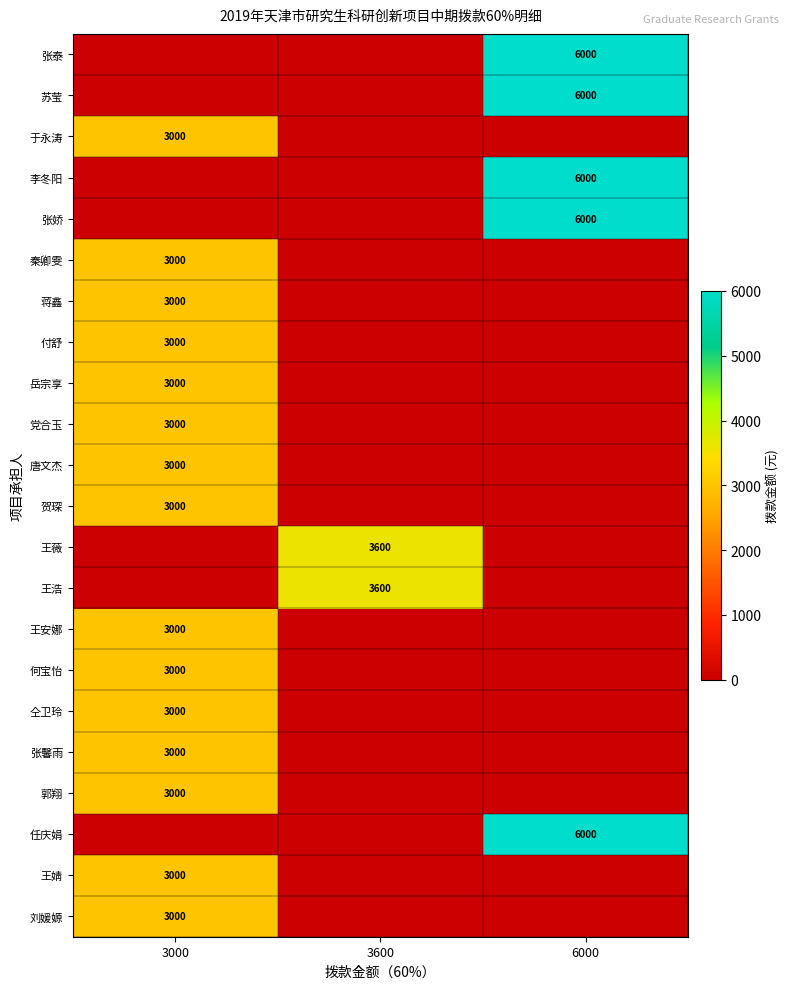

Is it true that 仝卫玲 equals 1442 at 3000?

False